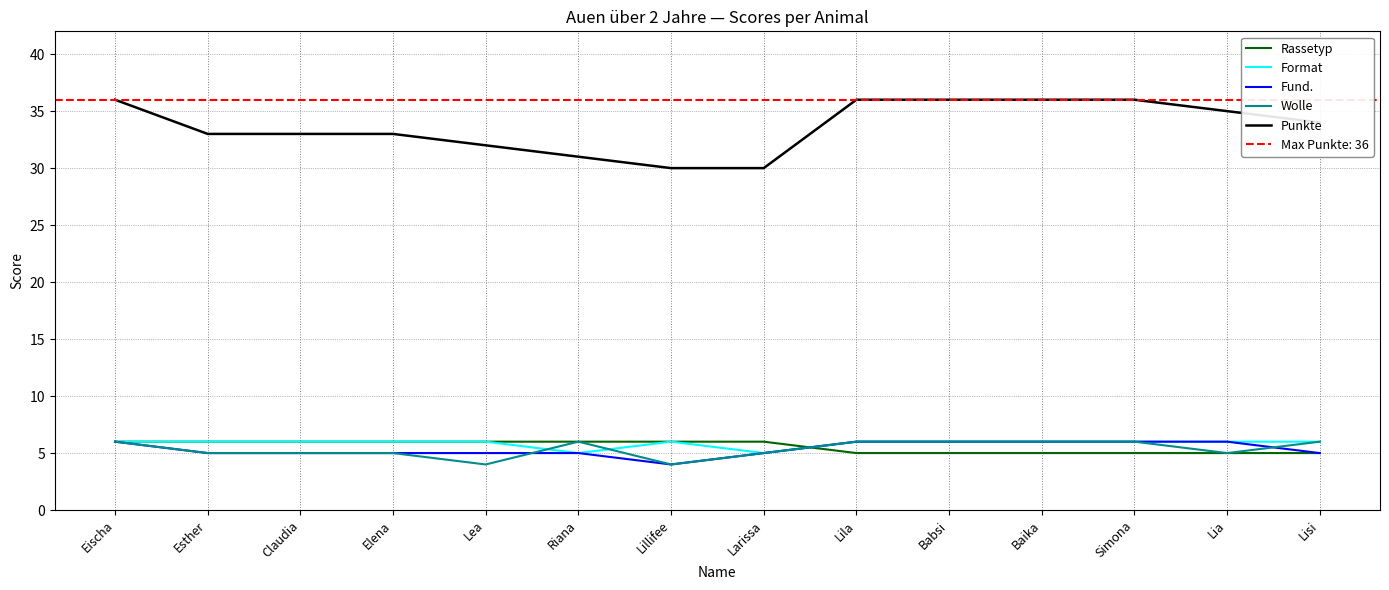

True or false: Punkte and Fund. cross at least once.

False